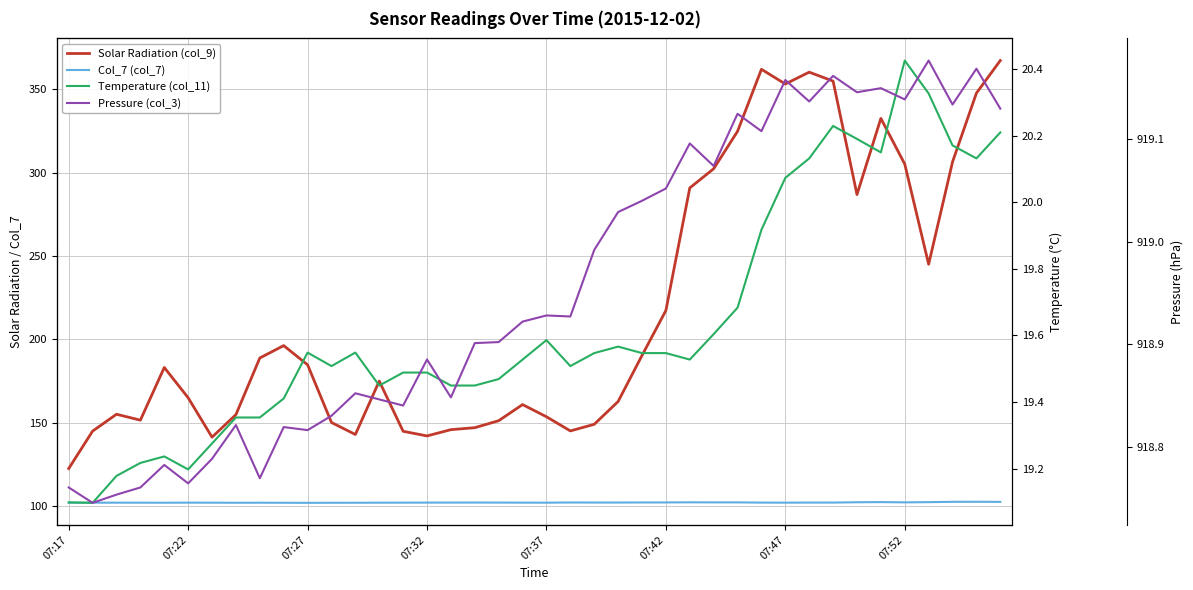

True or false: Pressure (col_3) and Col_7 (col_7) intersect in this chart.

False